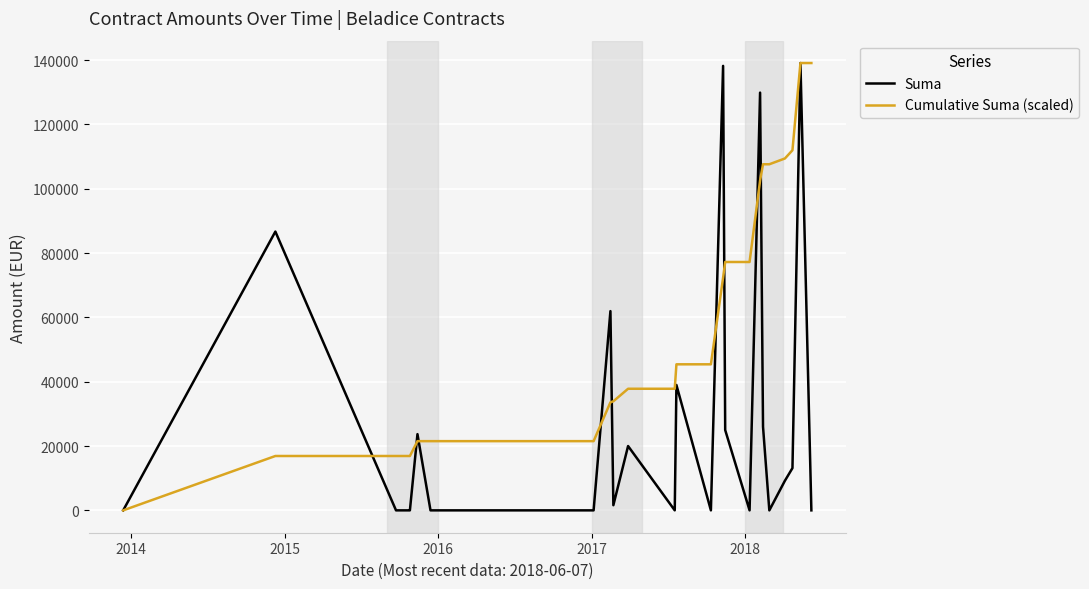

What is the highest value of the Suma series?

139111.0